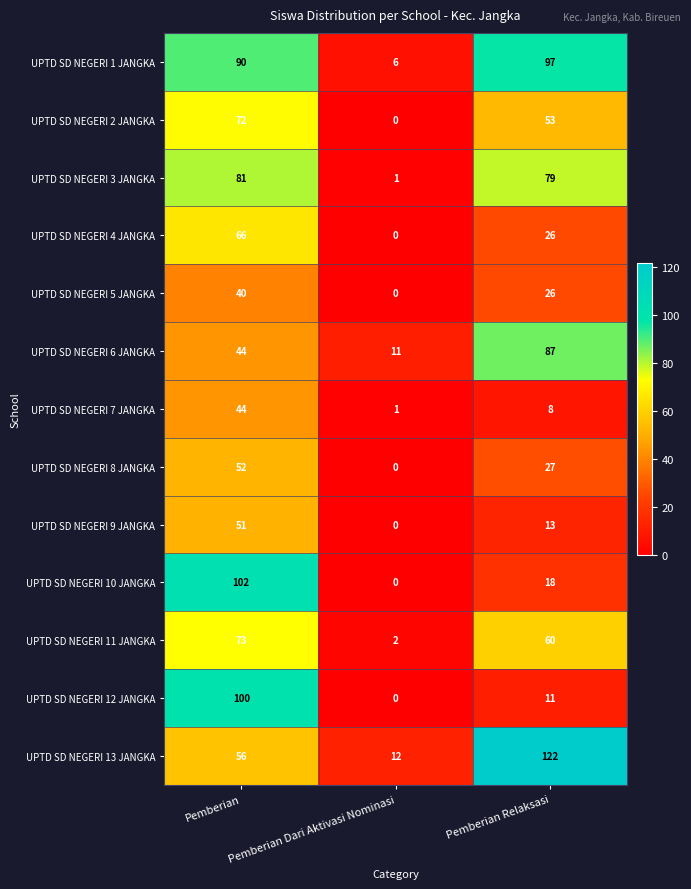

Read the UPTD SD NEGERI 7 JANGKA value at Pemberian, to the nearest 5.

45